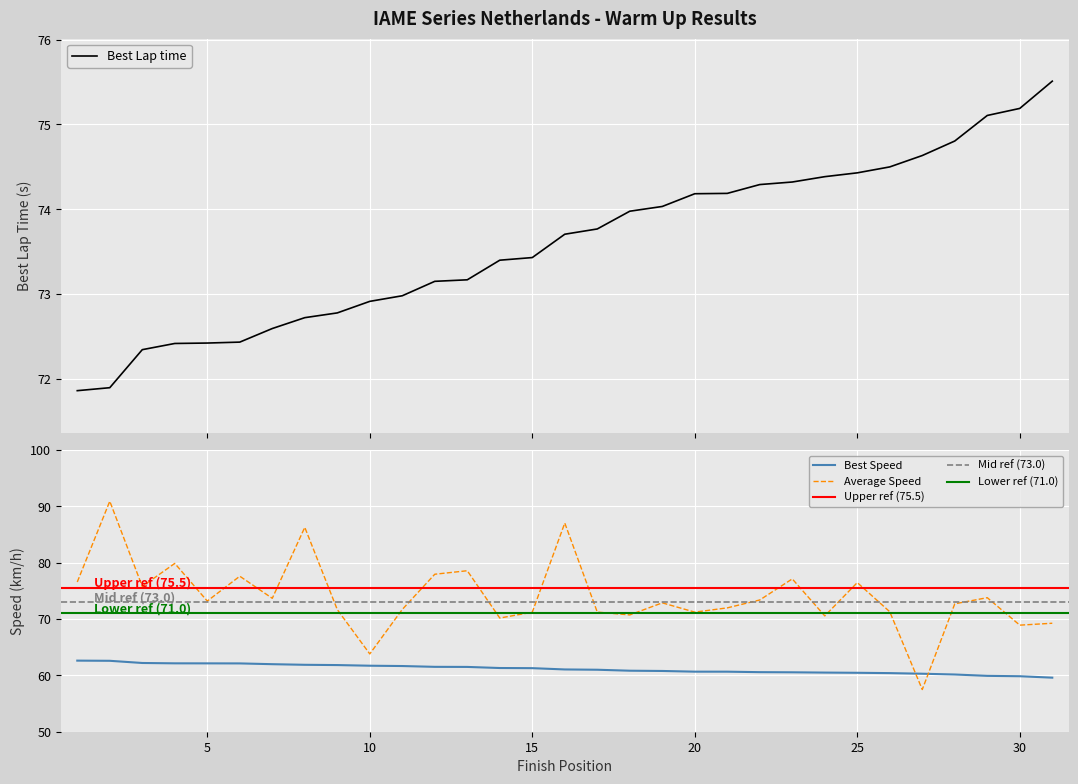

True or false: Best Speed has a value of 38.6 at 30.

False